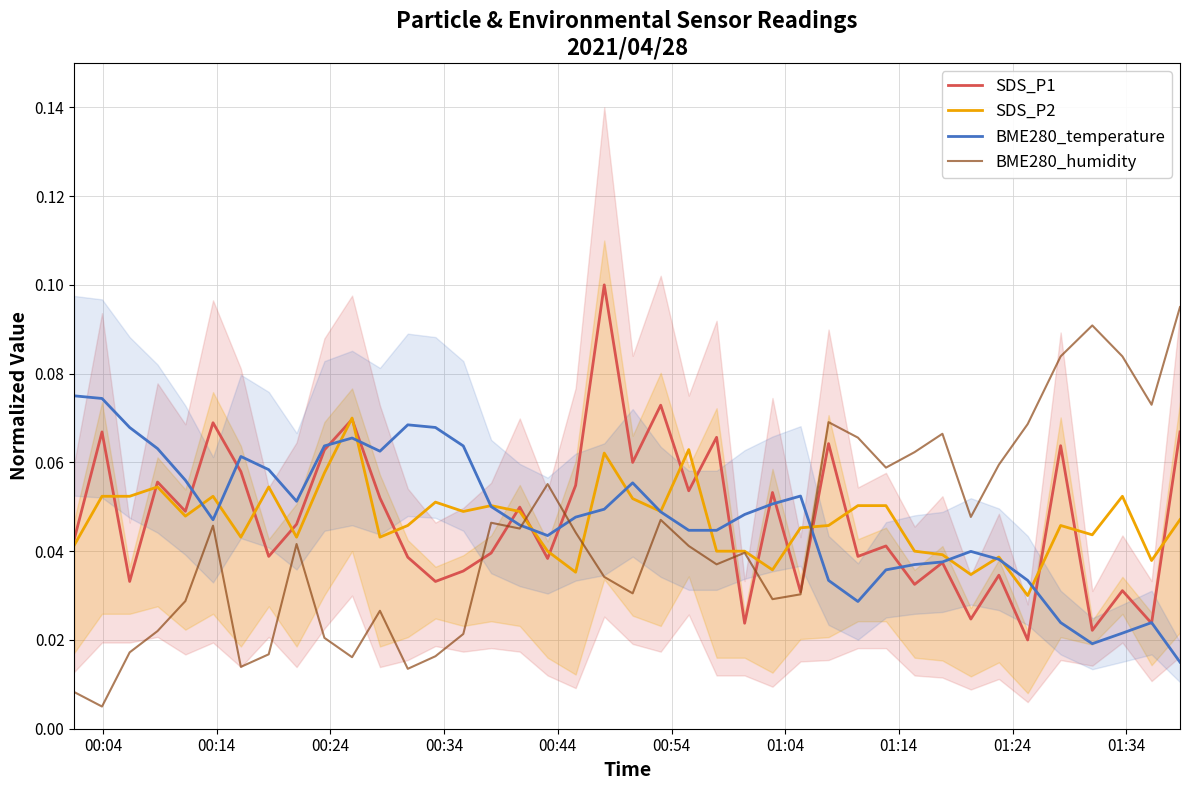

At how many categories does at least one series exceed 0?

40